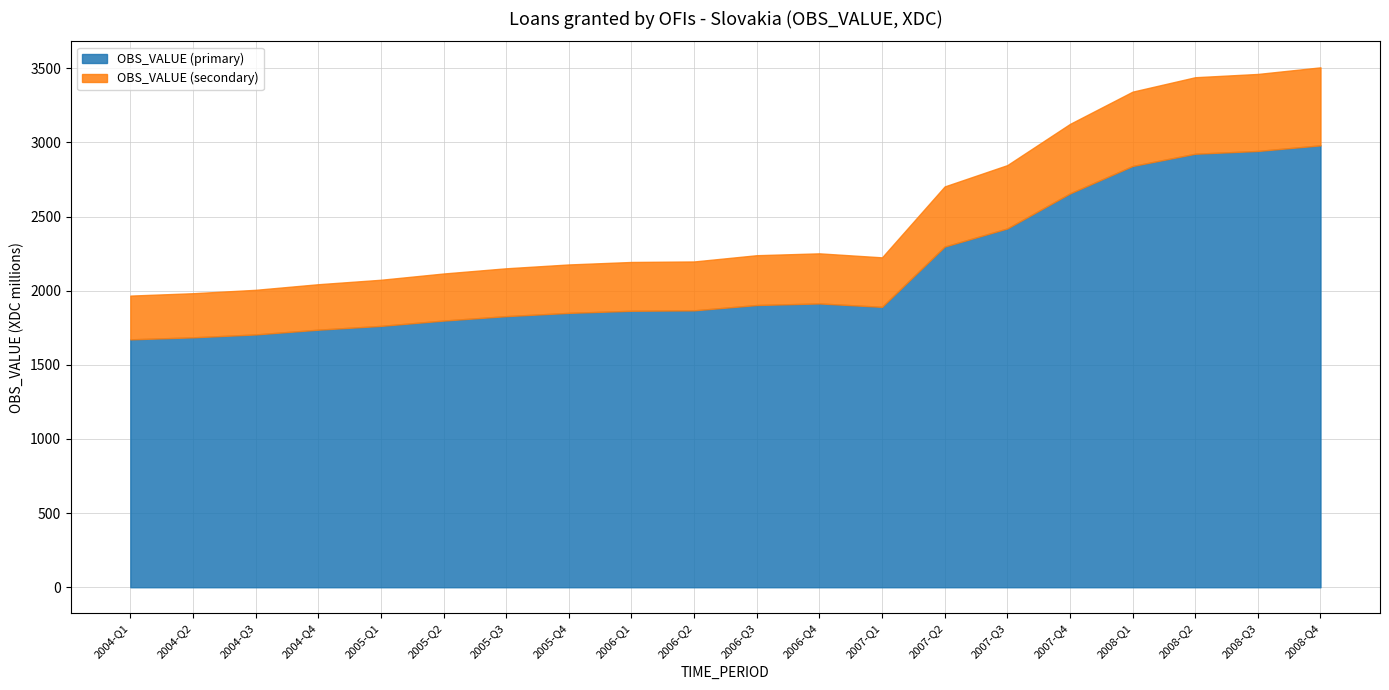

Rank the categories by value from lowest to highest.

2004-Q1, 2004-Q2, 2004-Q3, 2004-Q4, 2005-Q1, 2005-Q2, 2005-Q3, 2005-Q4, 2006-Q1, 2006-Q2, 2007-Q1, 2006-Q3, 2006-Q4, 2007-Q2, 2007-Q3, 2007-Q4, 2008-Q1, 2008-Q2, 2008-Q3, 2008-Q4